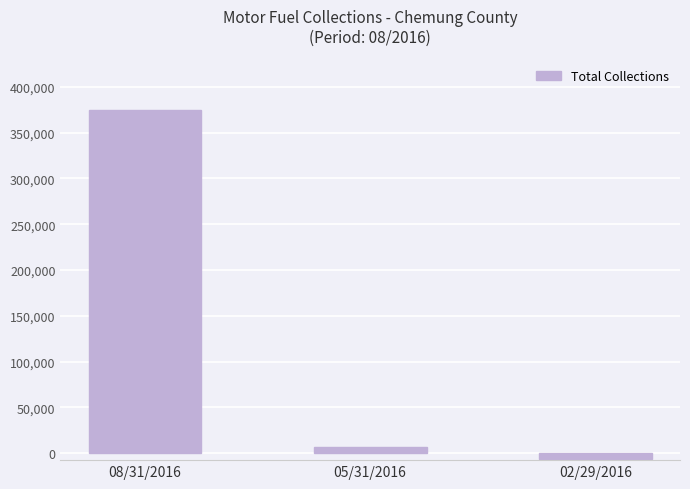

What is the maximum value shown in the chart?

374931.1